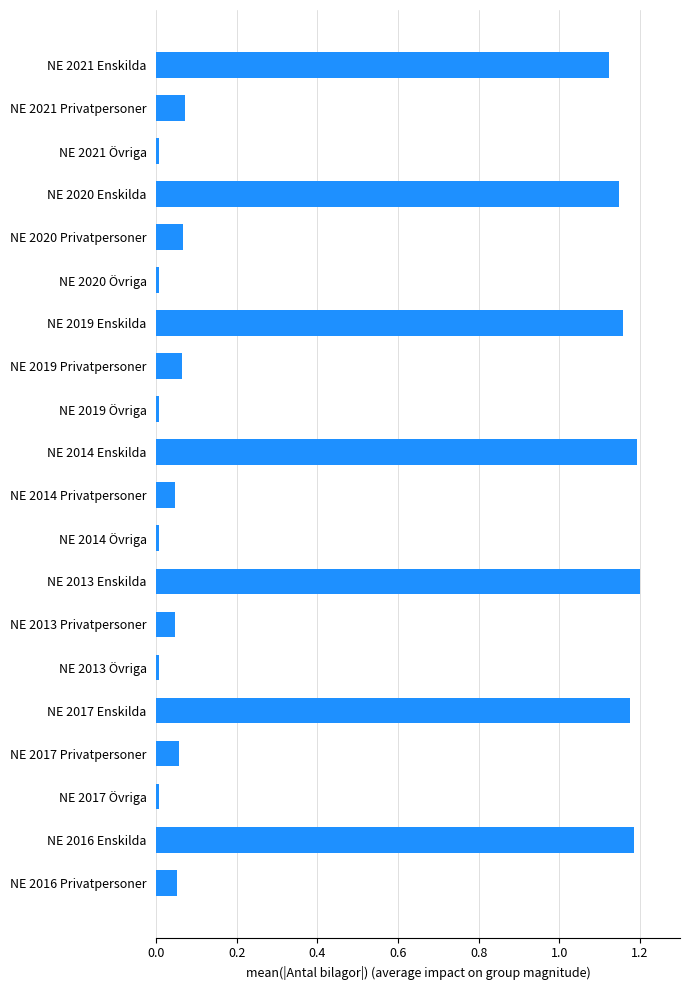

True or false: the data shows 0.0 at NE 2017 Övriga.

True